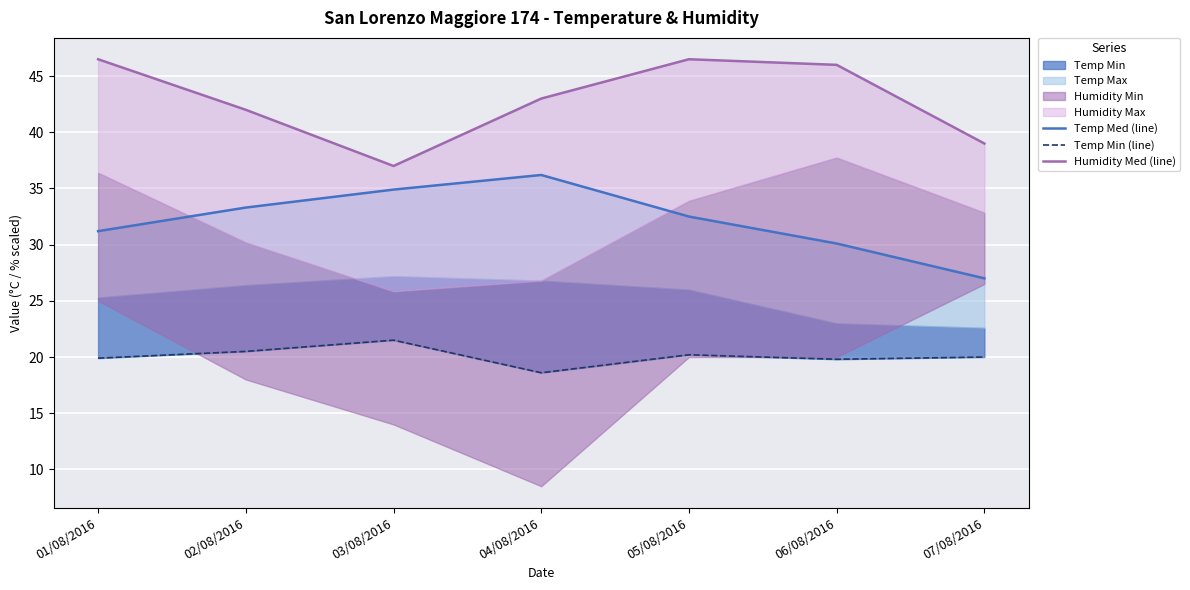

What is the approximate value of Temp Med (line) at 03/08/2016?

34.9